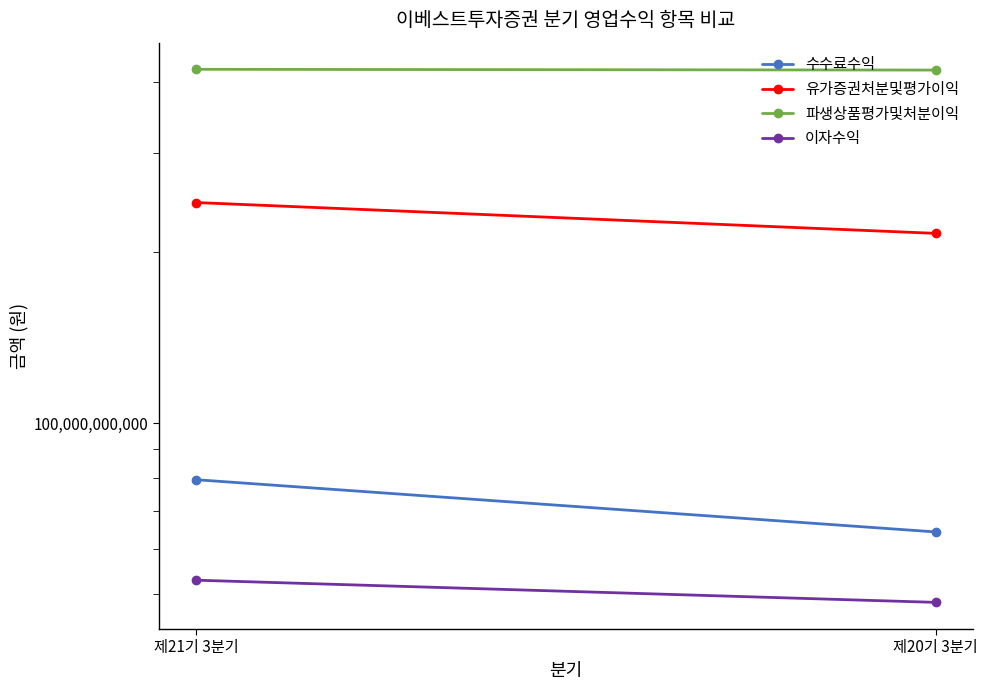

At which label does 이자수익 reach its peak?

제21기 3분기